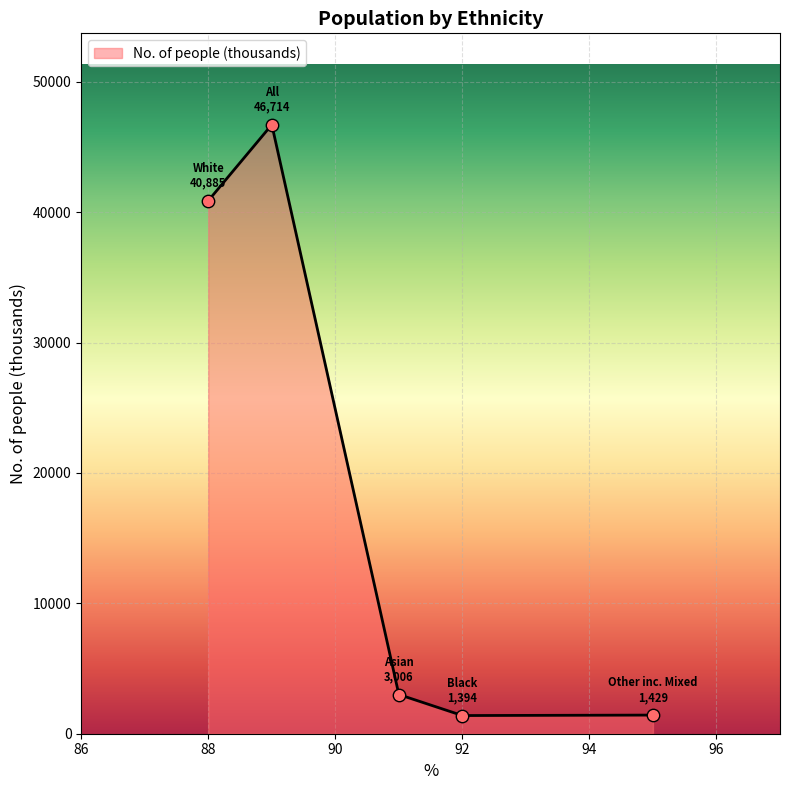

What is the sum of all values?

93428